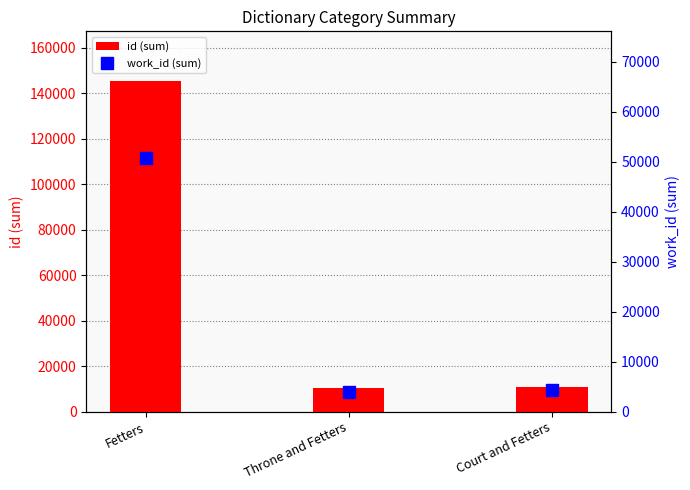

At which category does the chart reach its minimum across all series?

Throne and Fetters